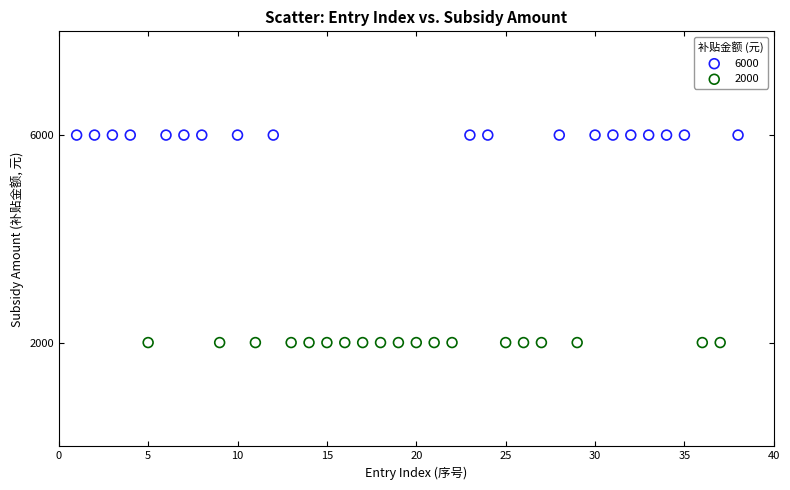

Which series reaches the minimum Y coordinate?

2000